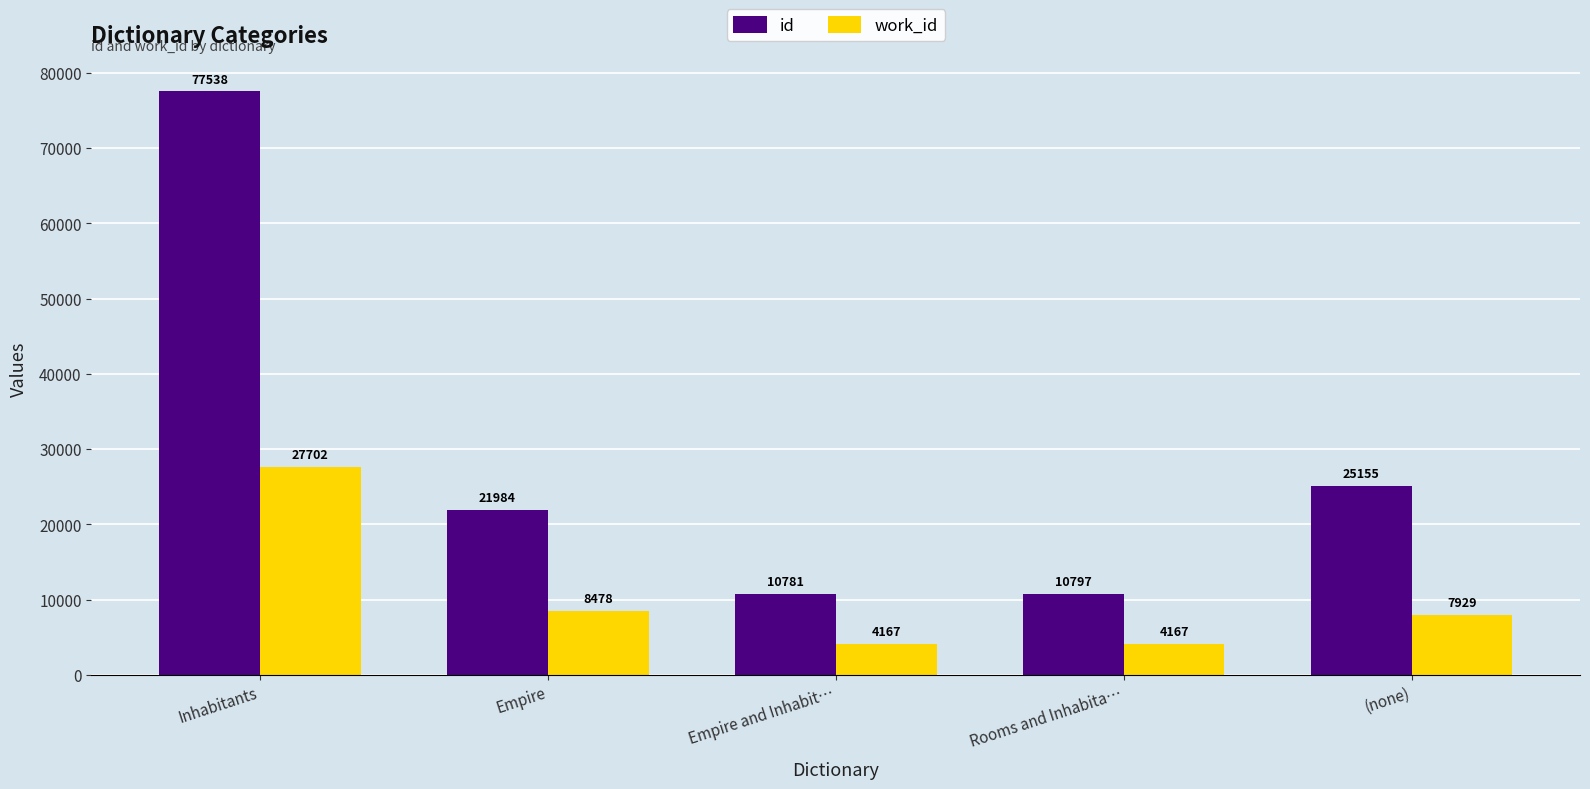

Where does the id series first go above 21984?

Inhabitants